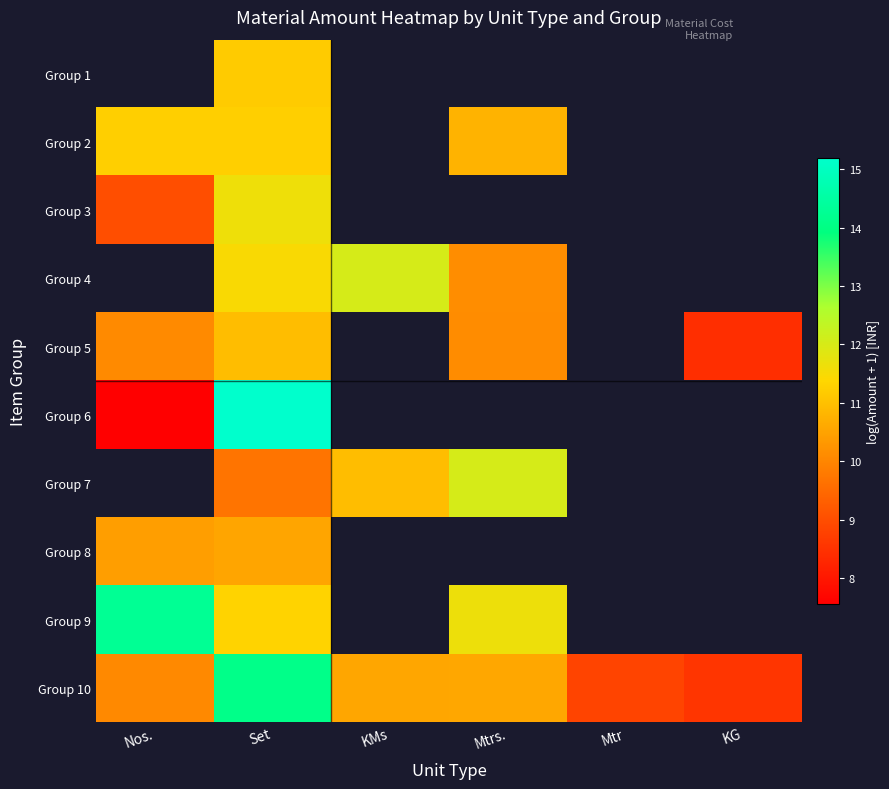

At which category does the chart reach its peak across all series?

Set